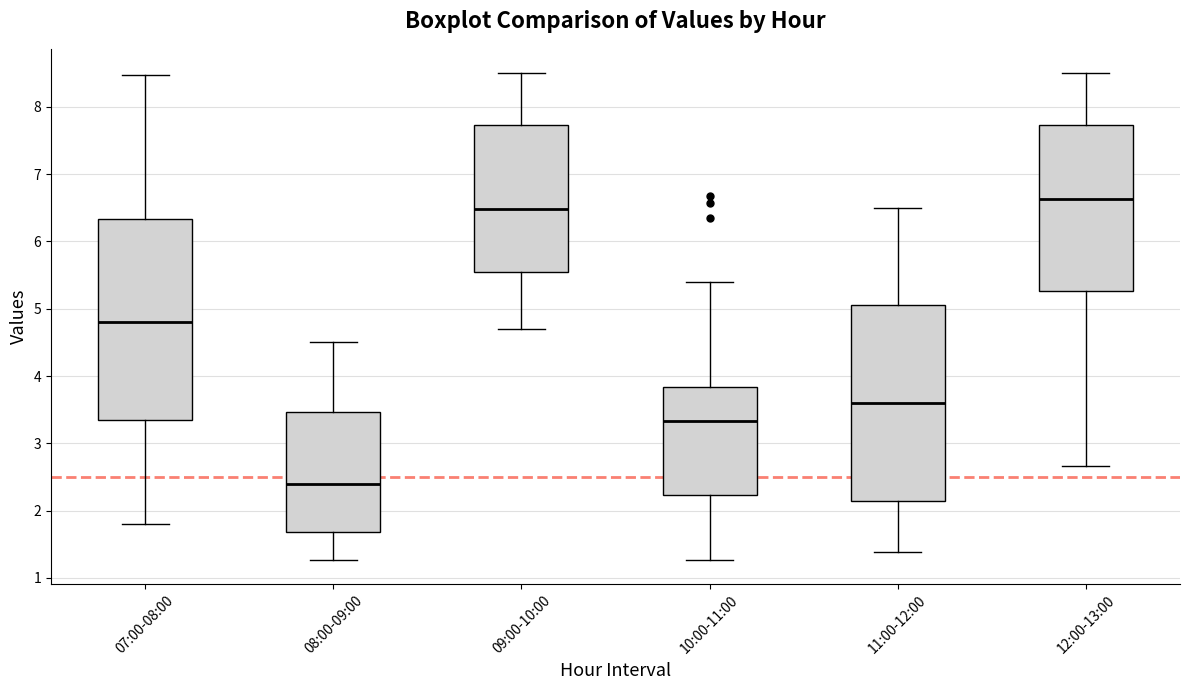

Where does the lower whisker of the box for 09:00-10:00 end on the y-axis? The values are not printed on the chart, so give them approximately, as read against the axis.

4.7